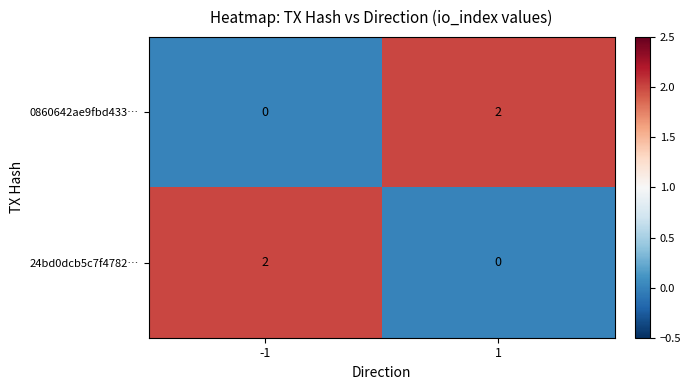

Rank the series at -1 from highest to lowest value.

24bd0dcb5c7f4782…, 0860642ae9fbd433…